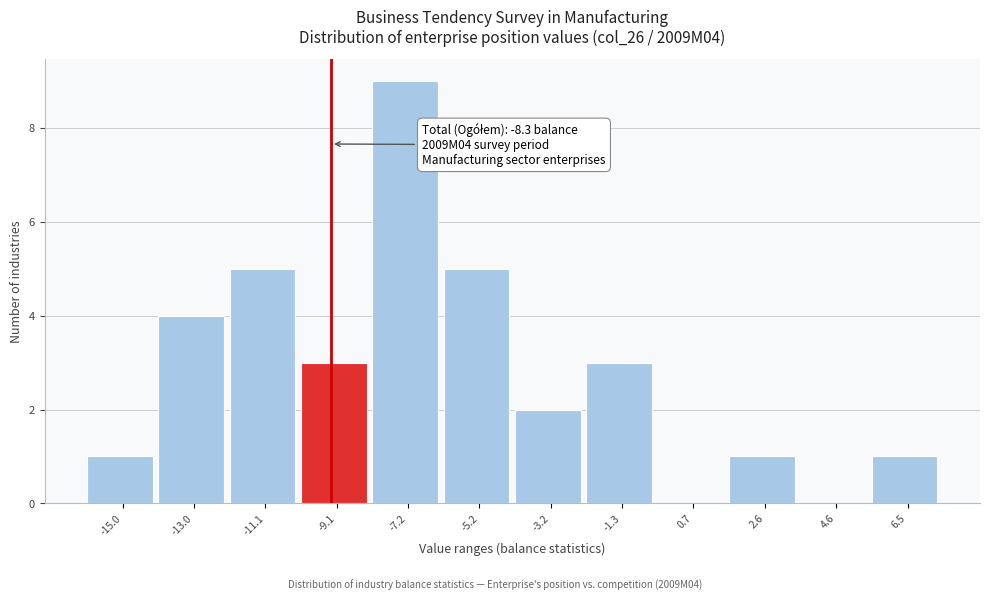

Reading left to right, transcribe all the data shown in this chart.

-15.0=1	-13.0=4	-11.1=5	-9.1=3	-7.2=9	-5.2=5	-3.2=2	-1.3=3	0.7=0	2.6=1	4.6=0	6.5=1